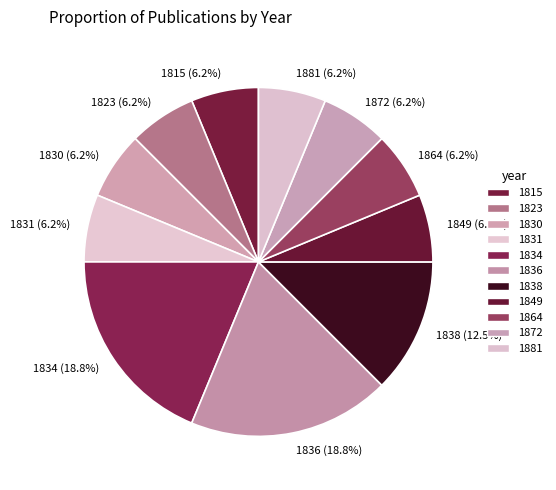

Approximately how many times larger is the value at 1872 compared to 1815?

1.0